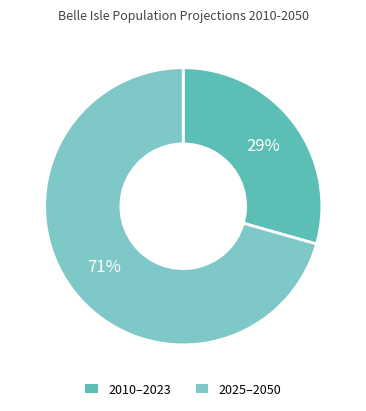

Count the number of slices in the pie.

2